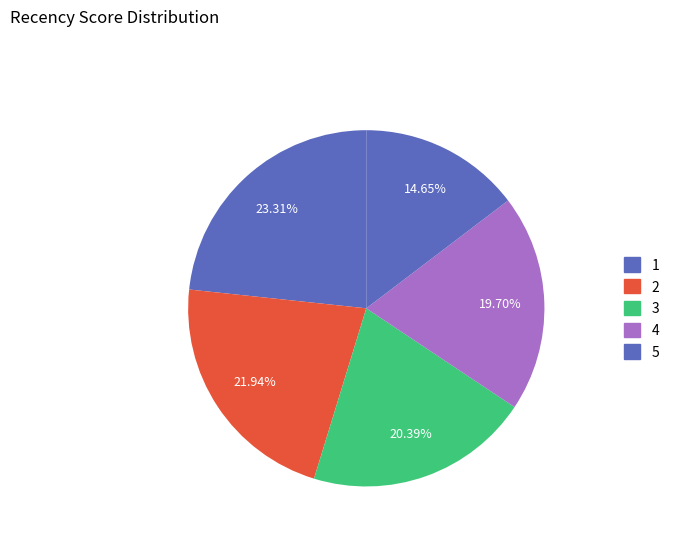

How many slices are in this pie chart?

5